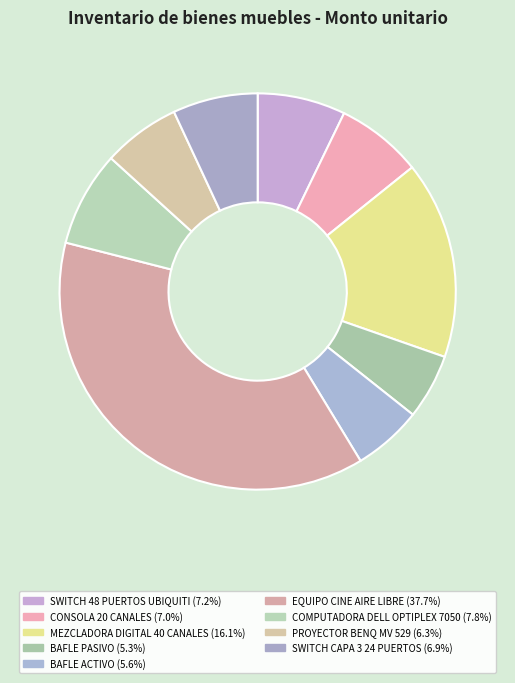

Does MEZCLADORA DIGITAL 40 CANALES represent more than half of the total?

No